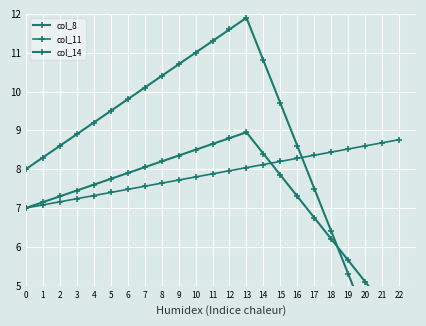

Where do col_14 and col_8 first cross each other?

18 and 19